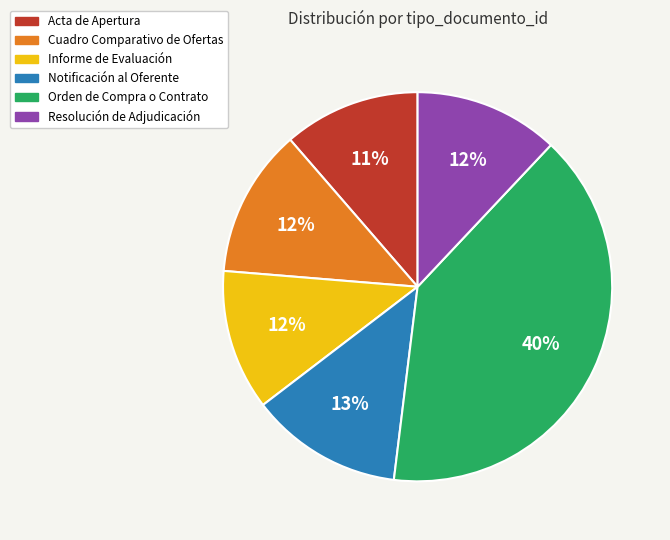

Is there a majority slice in this chart?

No